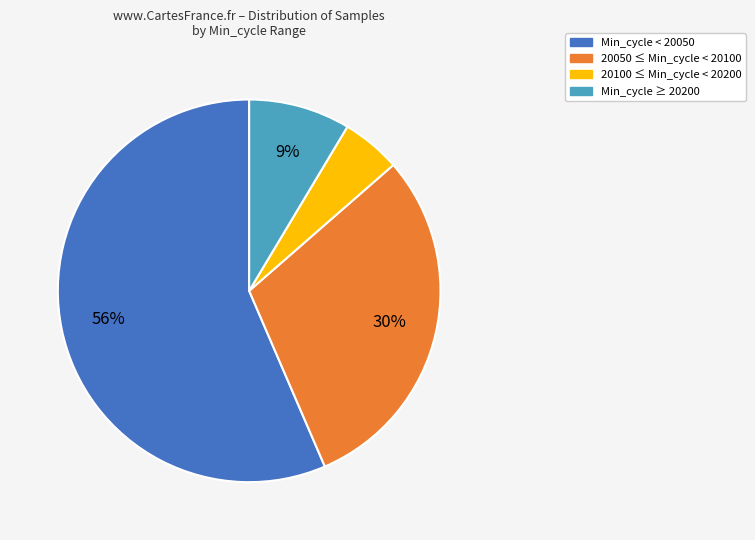

Which slice is the smallest?

20100 ≤ Min_cycle < 20200